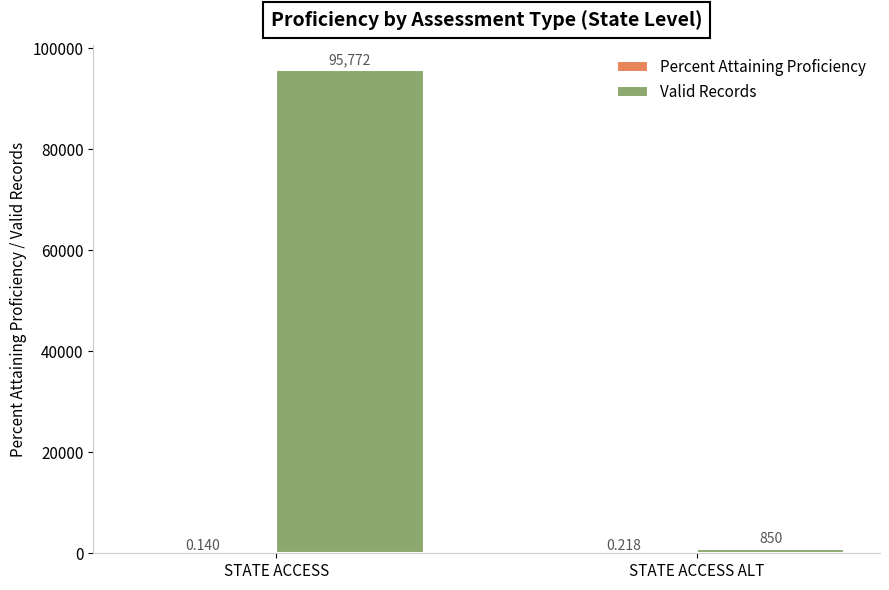

At which category does the chart reach its peak across all series?

STATE ACCESS